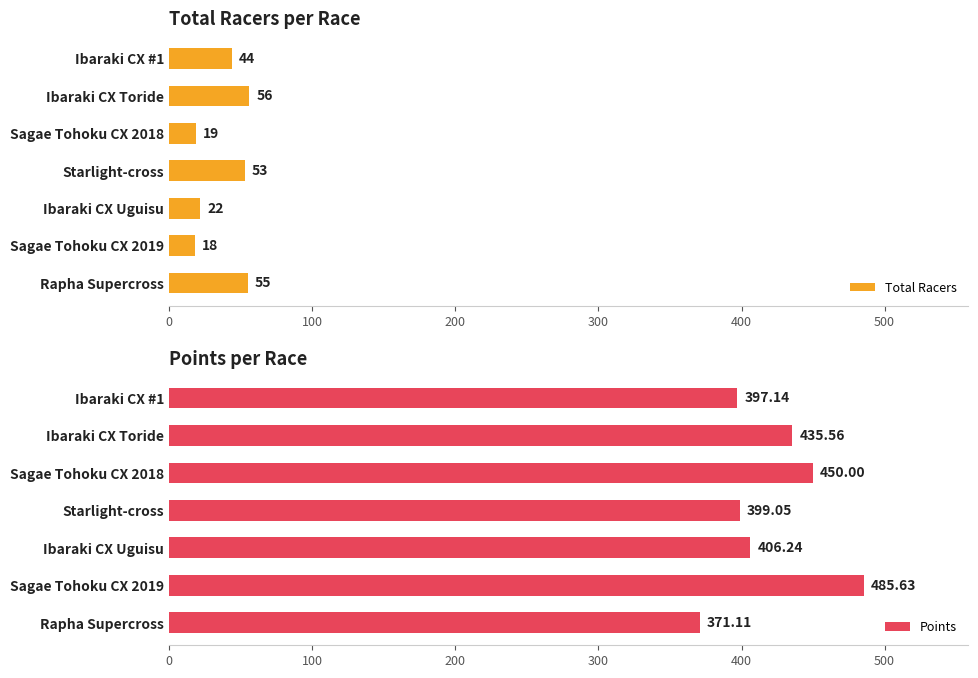

Reading left to right, what are all the values shown in this chart?

Total Racers: 44.0	56.0	19.0	53.0	22.0	18.0	55.0
Points: 397.1	435.6	450.0	399.1	406.2	485.6	371.1